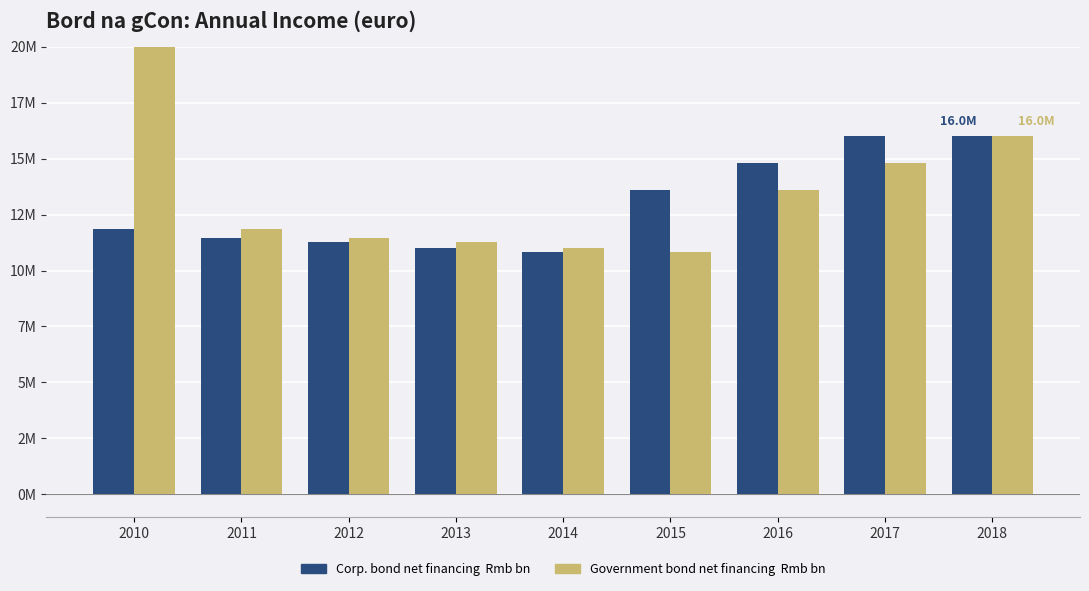

Where does the Government bond net financing  Rmb bn series first go above 11852800?

2010